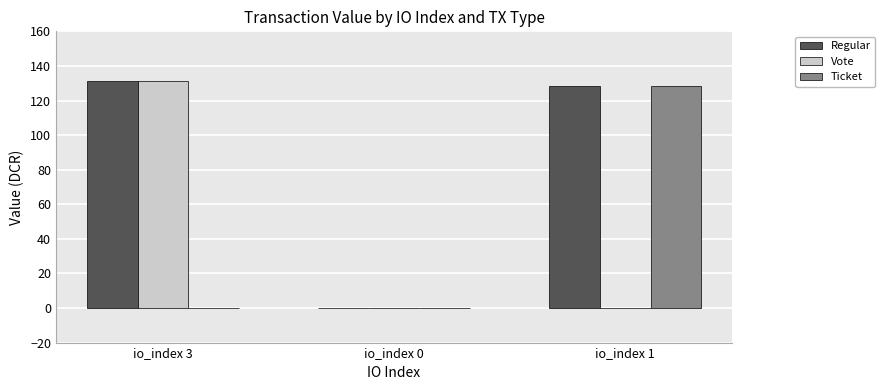

Which series has the largest total across all categories?

Regular